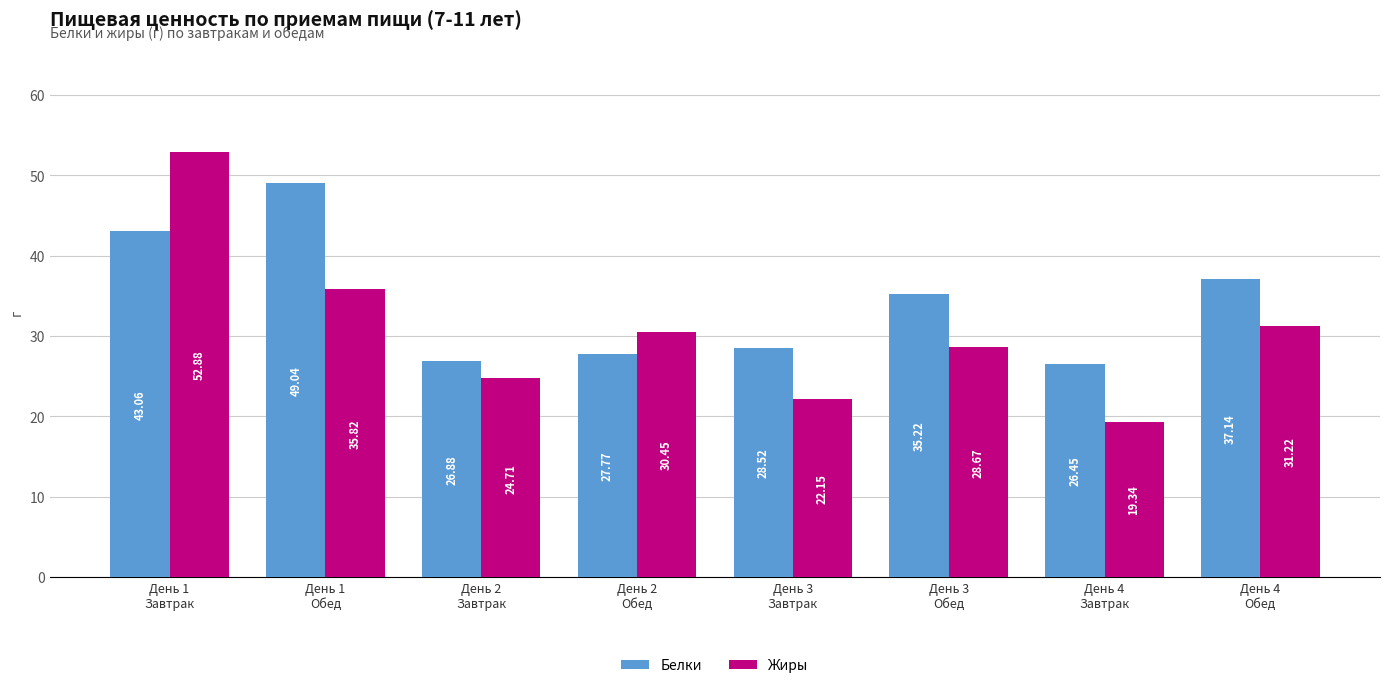

At which label does Белки reach its minimum?

День 4
Завтрак